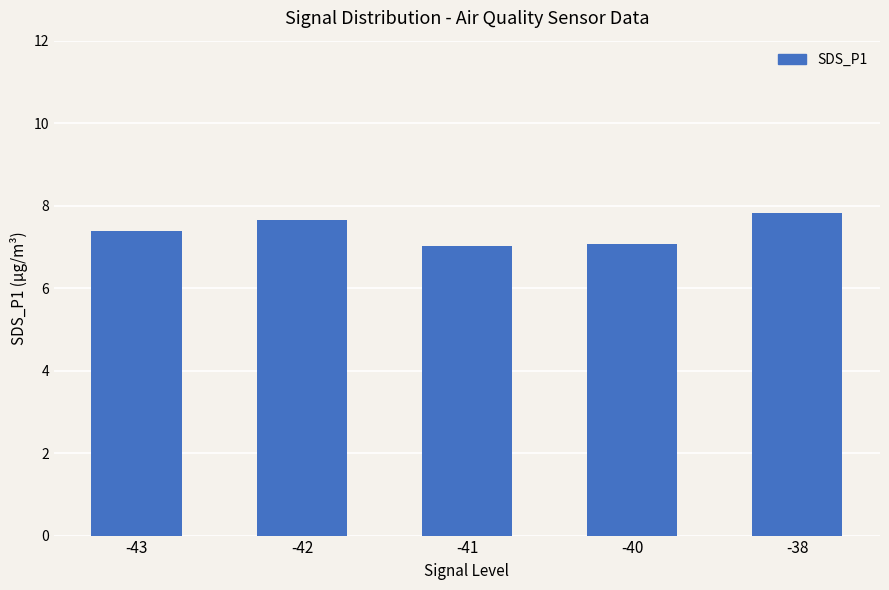

Which has a higher value, -38 or -41?

-38